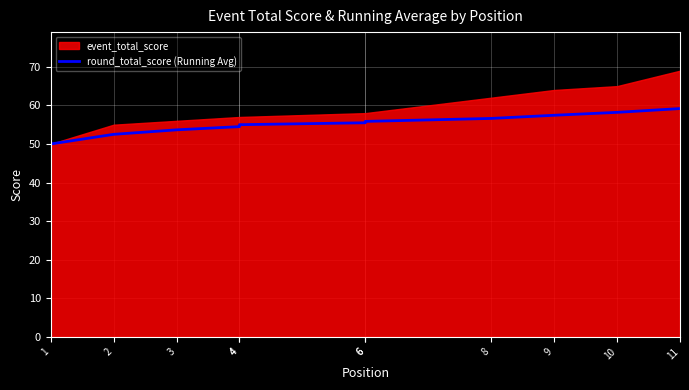

True or false: there are more than 1 points higher than both neighbors.

False